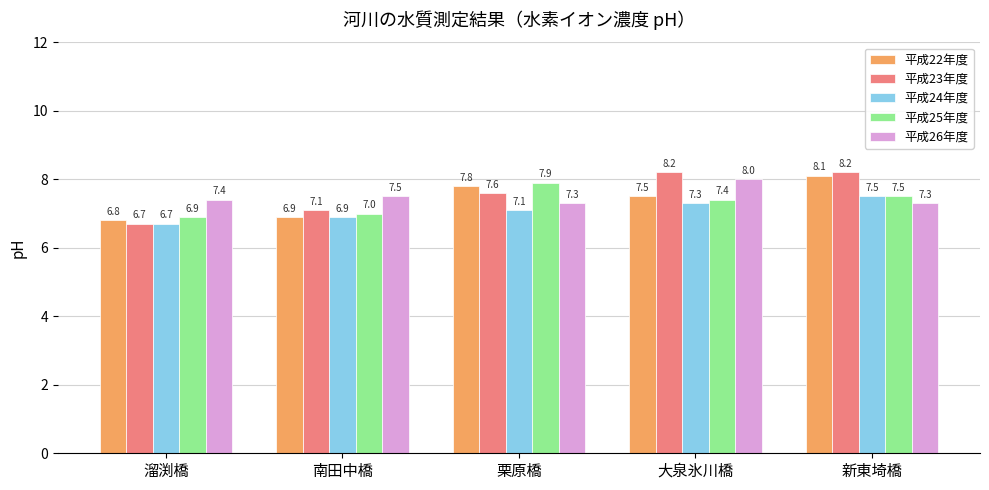

Count the 平成26年度 values in the range 7 to 8.

5